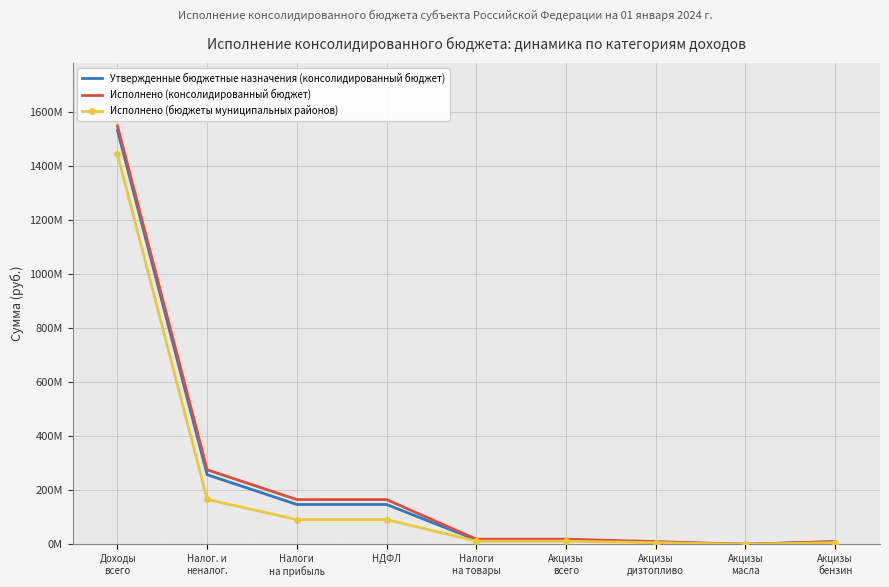

What are all the series names shown in the legend?

Утвержденные бюджетные назначения (консолидированный бюджет), Исполнено (консолидированный бюджет), Исполнено (бюджеты муниципальных районов)